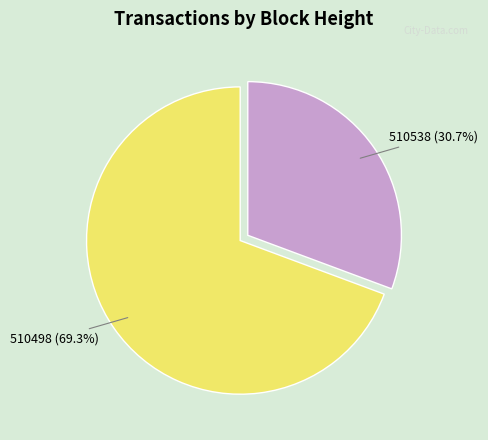

Does 510538 represent more than half of the total?

No